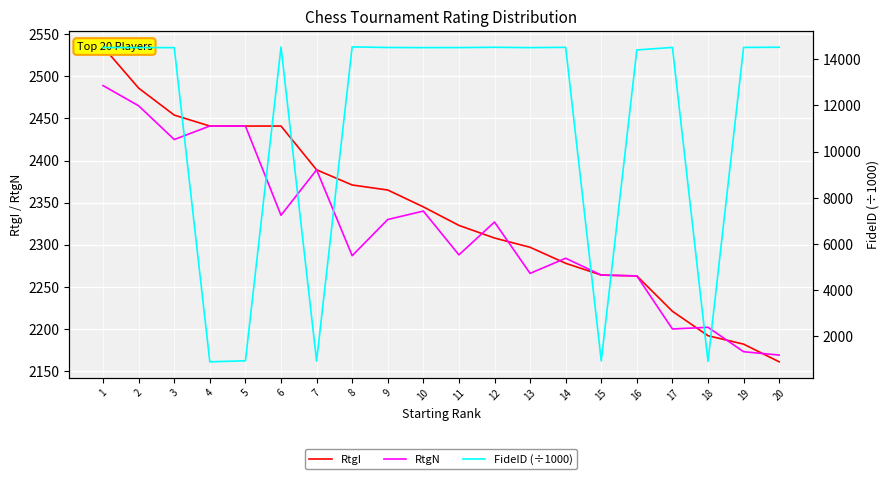

At which label does RtgN first exceed 2327?

1